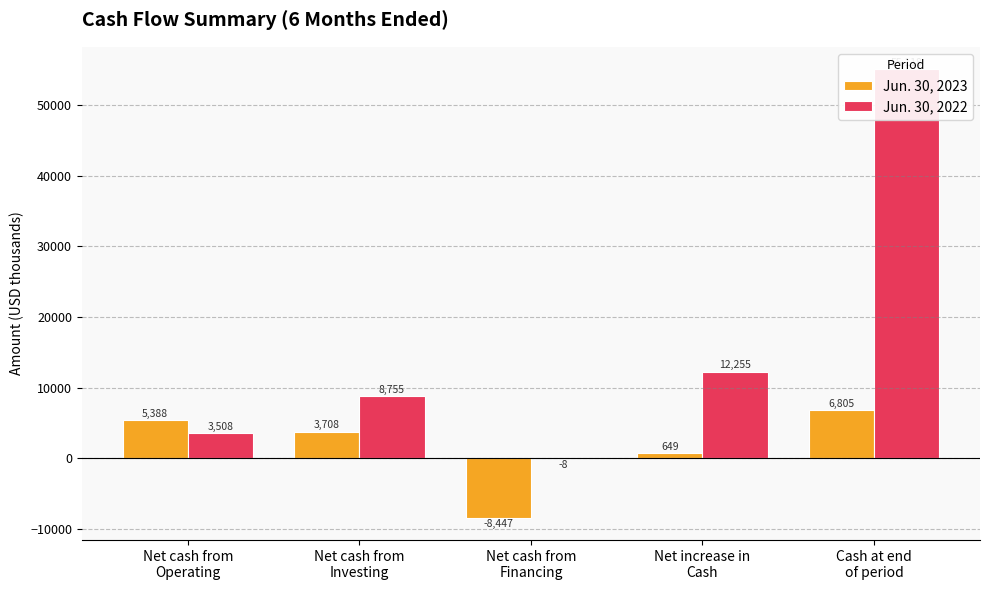

At Net increase in
Cash, list the series in order from smallest to largest.

Jun. 30, 2023, Jun. 30, 2022